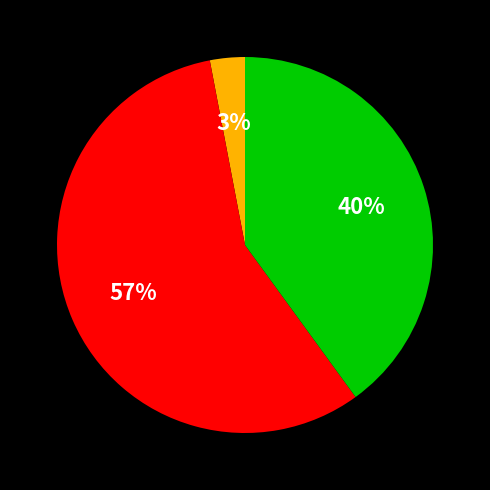

To the nearest percent, what is the difference between the largest and smallest slice percentages?

54%